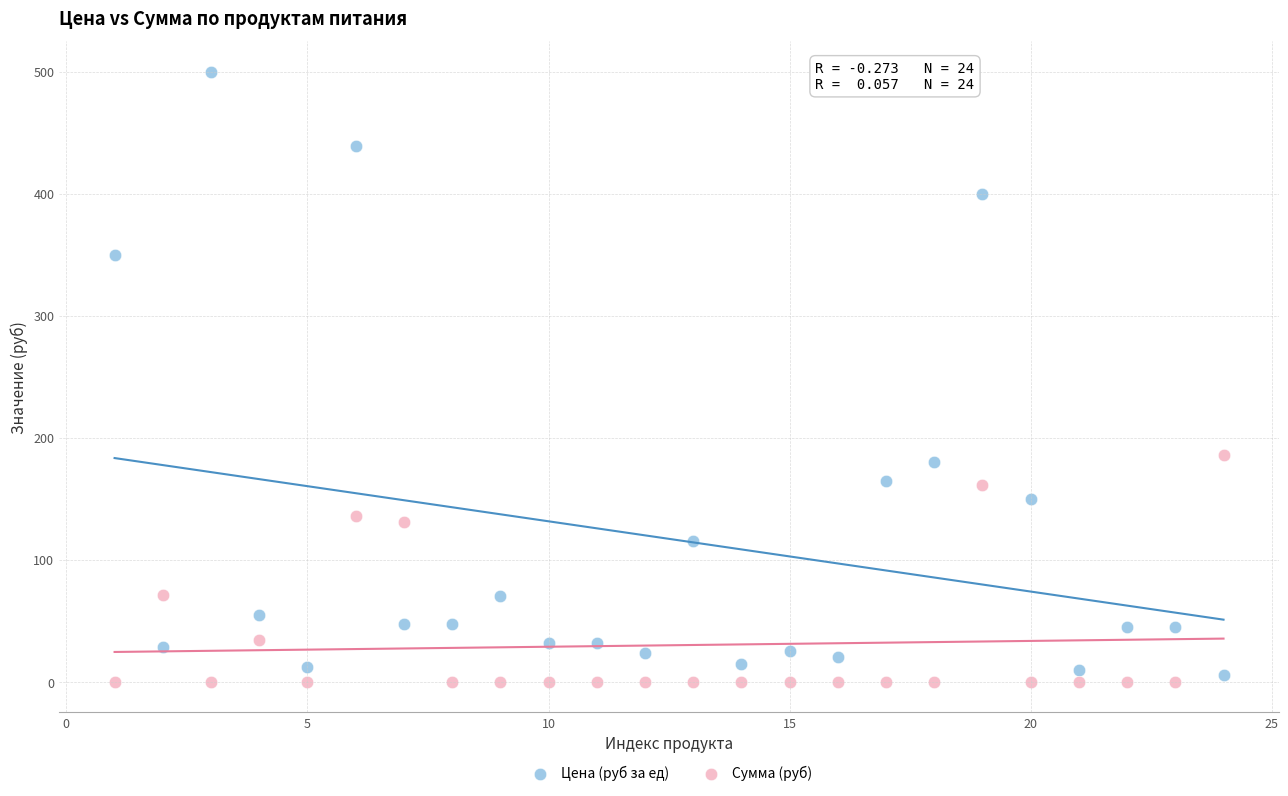

Across all data points, what is the range of X values (max minus min)?

23.0